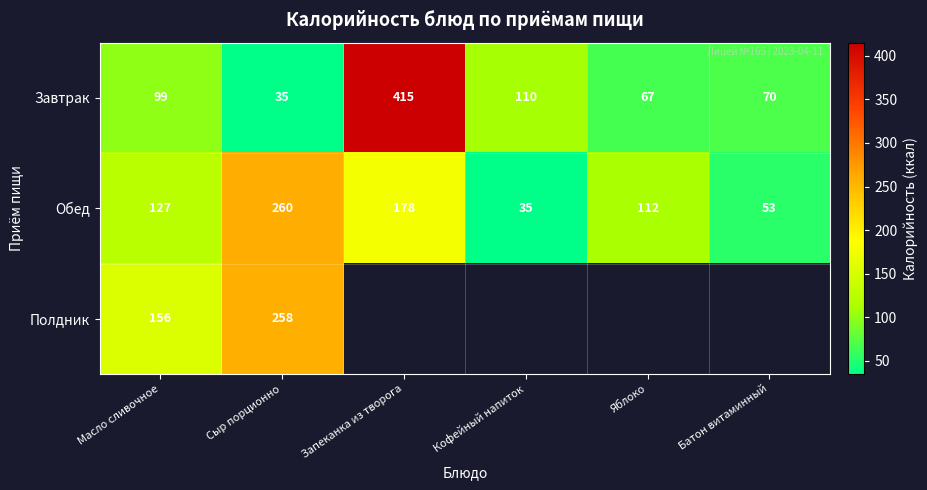

The value of Обед at Батон витаминный is 77. True or false?

False